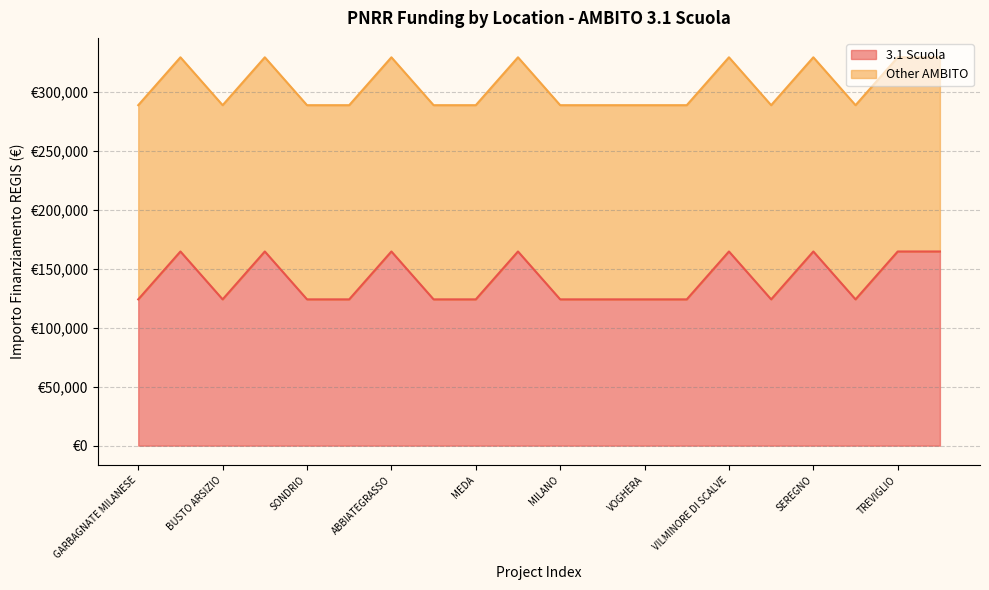

What is the label of the 14th point from the right?

ABBIATEGRASSO